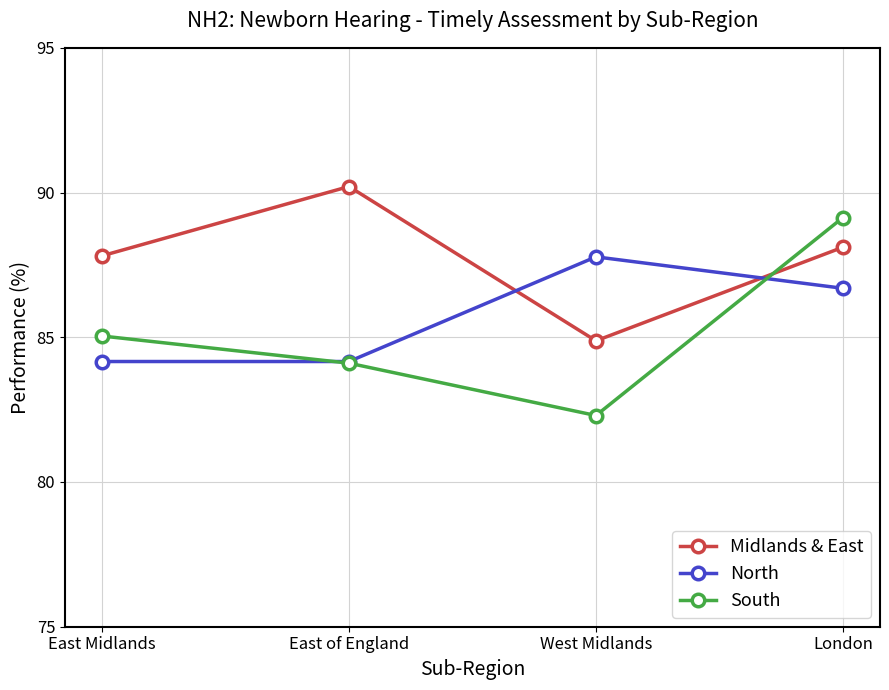

Does the chart display data point markers on the line(s)?

Yes